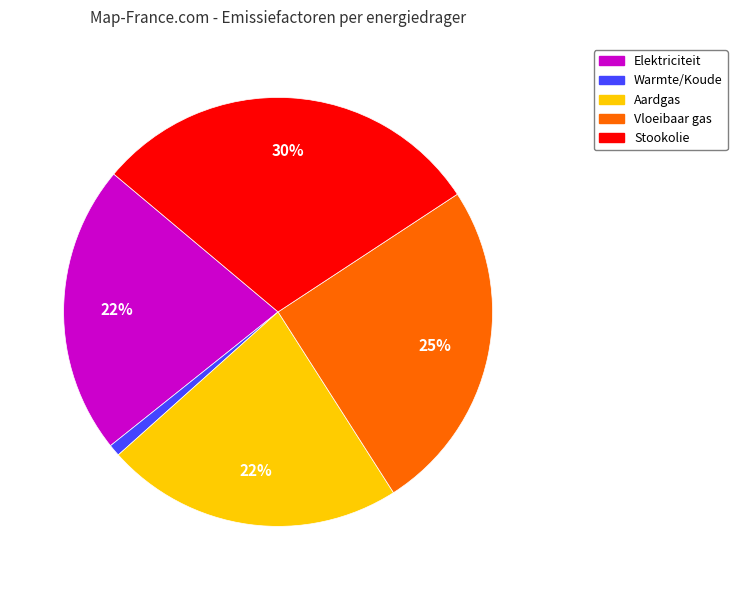

To the nearest percent, what is the difference between the largest and smallest slice percentages?

29%